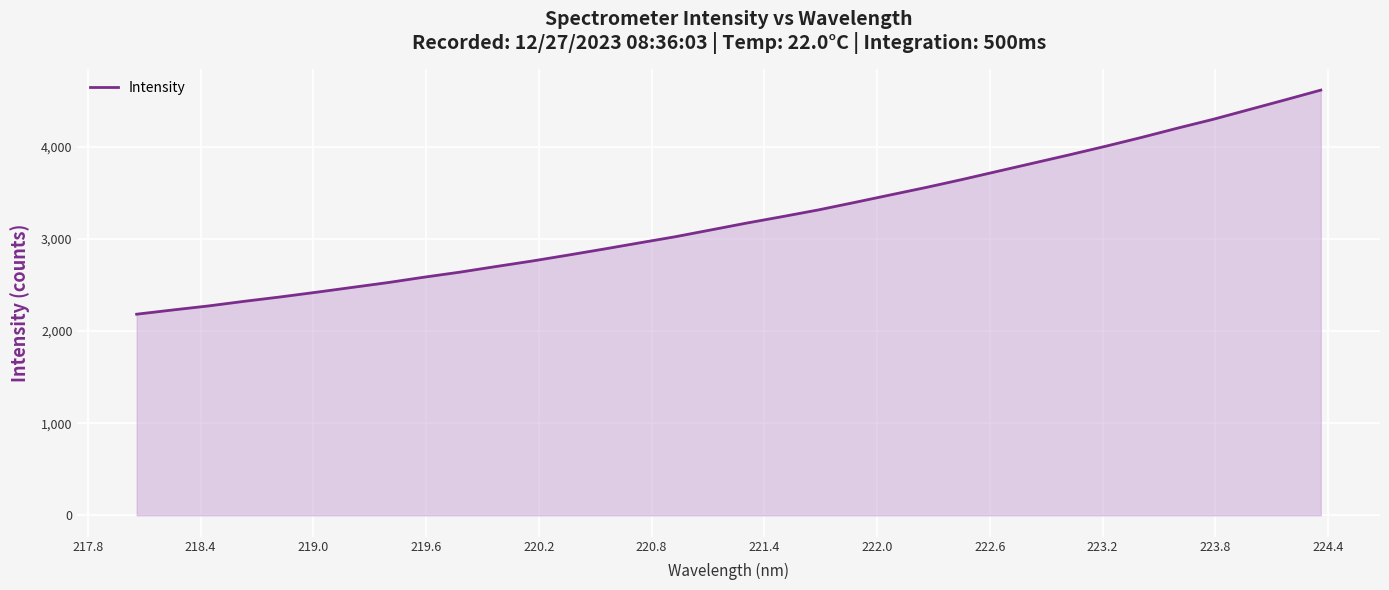

What is the minimum value shown in the chart?

2182.9